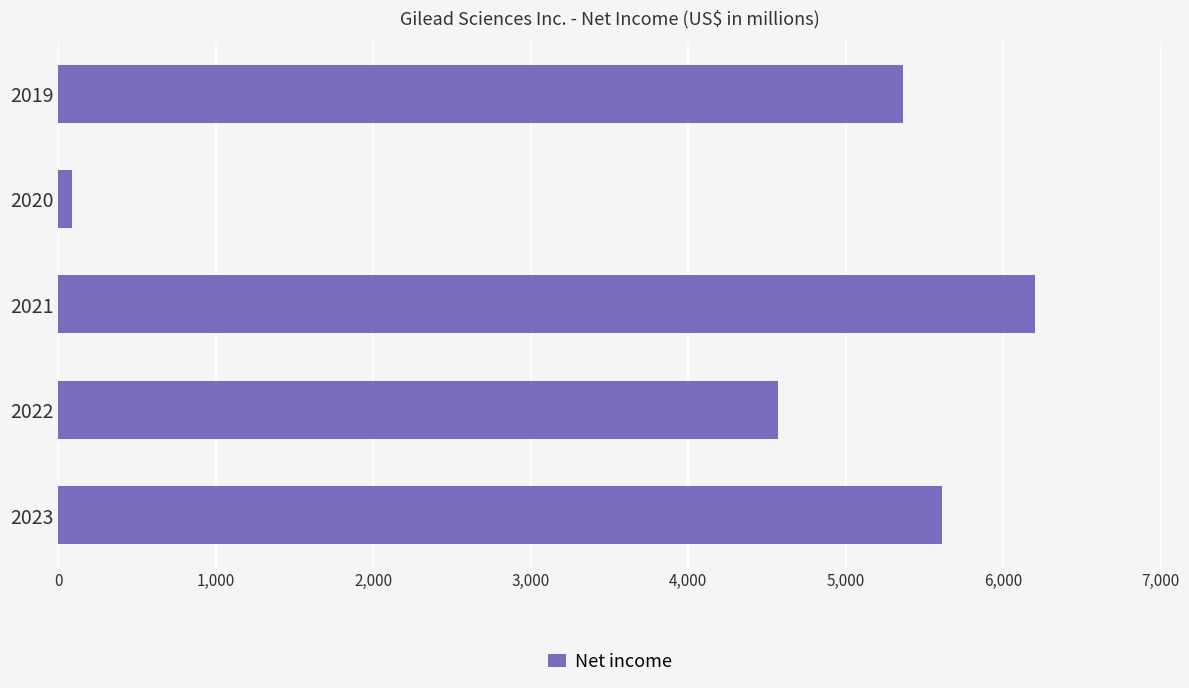

List the labels in order of value, smallest first.

2020, 2022, 2019, 2023, 2021